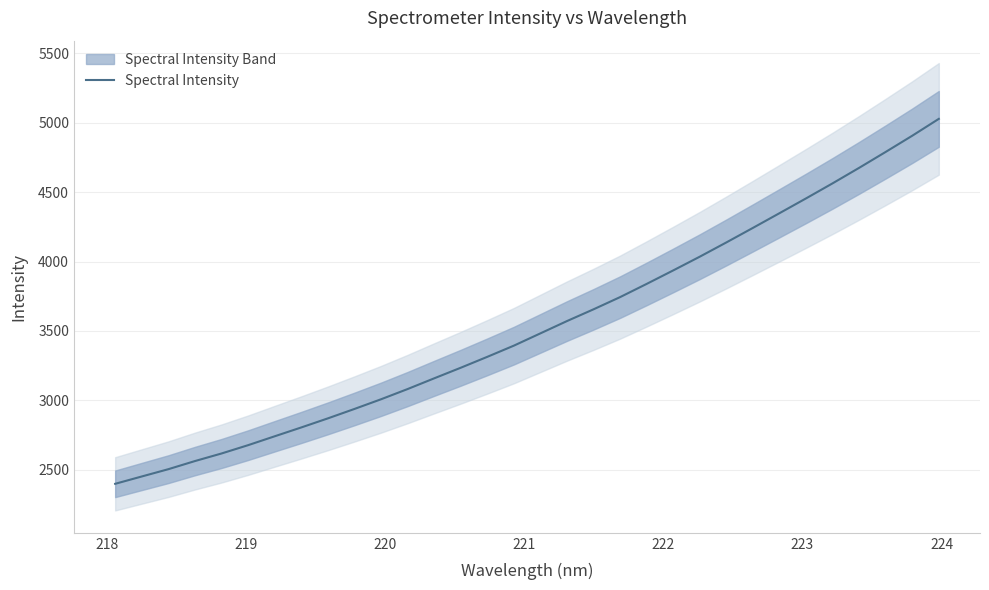

What is the lowest value of the Spectral Intensity series?

2398.1